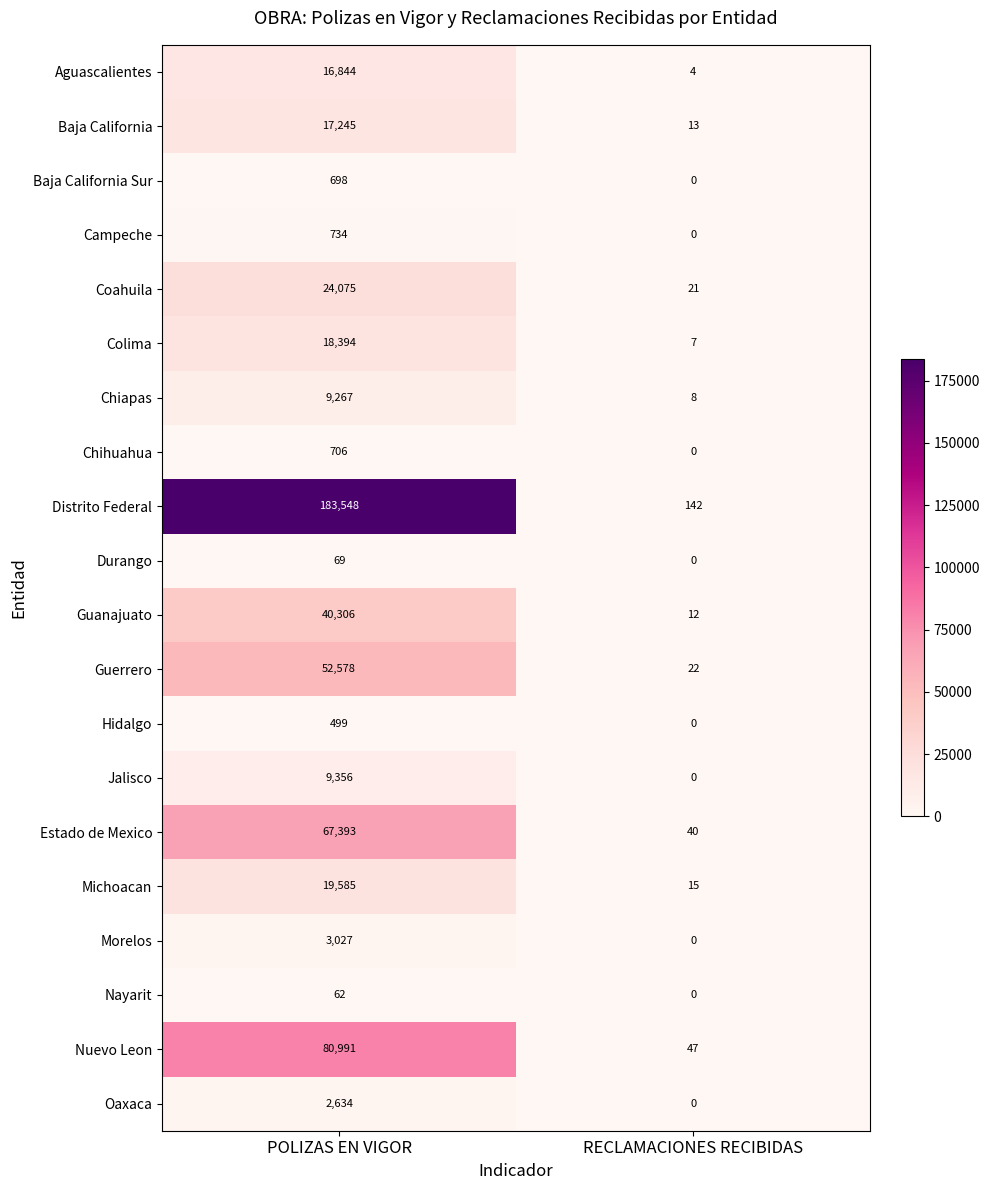

List the labels in order of Chihuahua value, largest first.

POLIZAS EN VIGOR, RECLAMACIONES RECIBIDAS